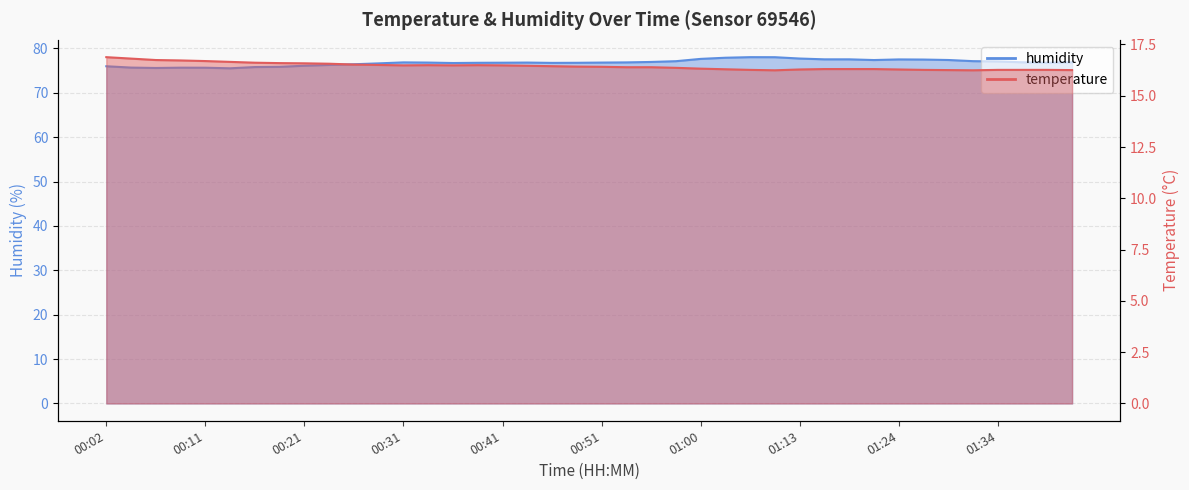

Reading right to left, what are all the values shown in this chart?

temperature: 16.2	16.3	16.3	16.3	16.2	16.2	16.3	16.3	16.3	16.3	16.3	16.3	16.2	16.3	16.3	16.3	16.4	16.4	16.4	16.4	16.4	16.4	16.5	16.5	16.5	16.5	16.5	16.5	16.5	16.5	16.6	16.6	16.6	16.6	16.6	16.7	16.7	16.7	16.8	16.9
humidity: 76.9	76.8	76.9	77.1	77.1	77.4	77.5	77.5	77.4	77.5	77.5	77.7	78.0	78.0	77.9	77.7	77.1	77.0	76.9	76.8	76.8	76.8	76.8	76.8	76.8	76.7	76.8	76.9	76.6	76.4	76.3	76.1	75.9	75.8	75.5	75.7	75.7	75.6	75.7	76.0